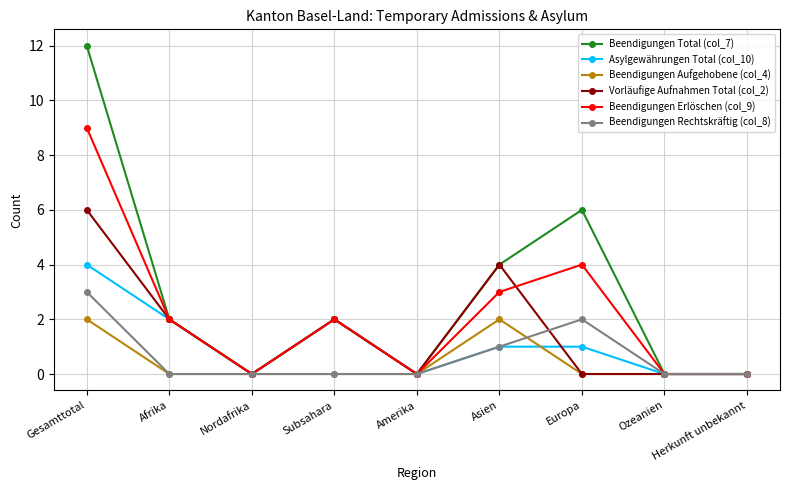

Which series has the widest spread of values?

Beendigungen Total (col_7)